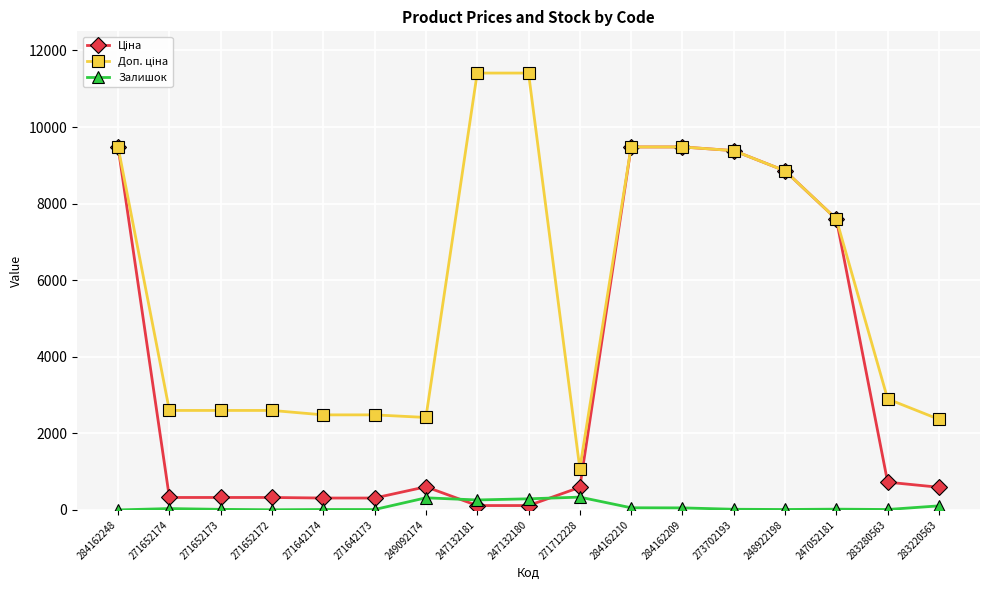

The Залишок series shows 334.0 at 271712228. True or false?

True